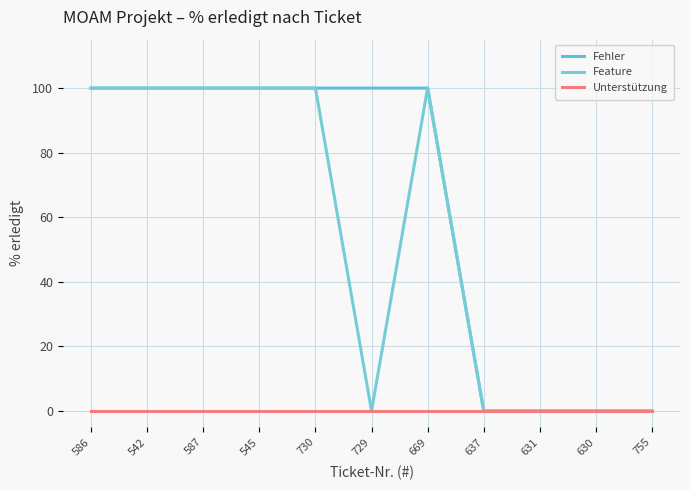

At which label is Fehler closest to 50?

586